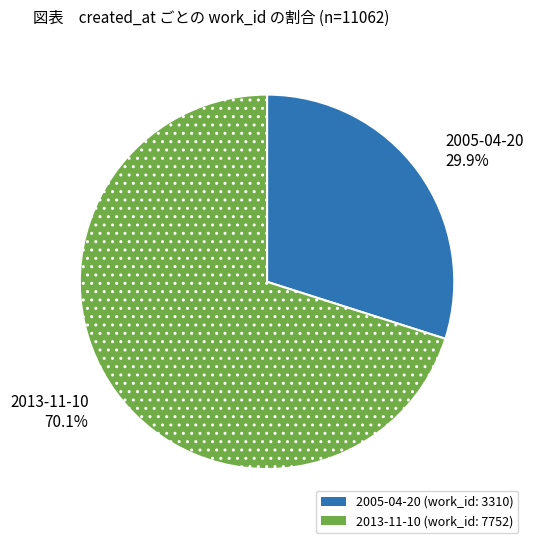

Which has a higher value, 2005-04-20 or 2013-11-10?

2013-11-10